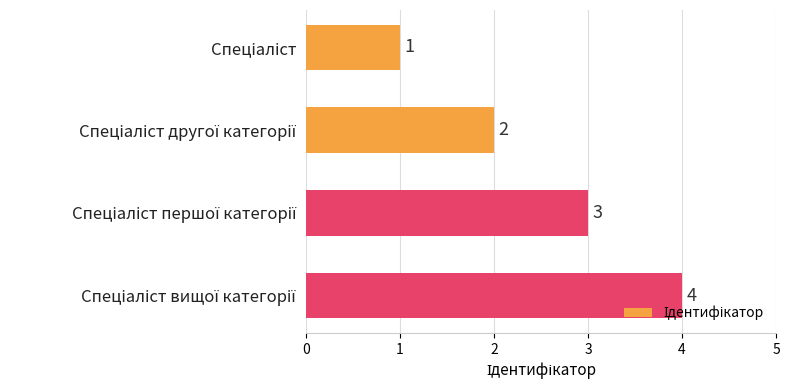

Count the values in the range 2 to 4.

3